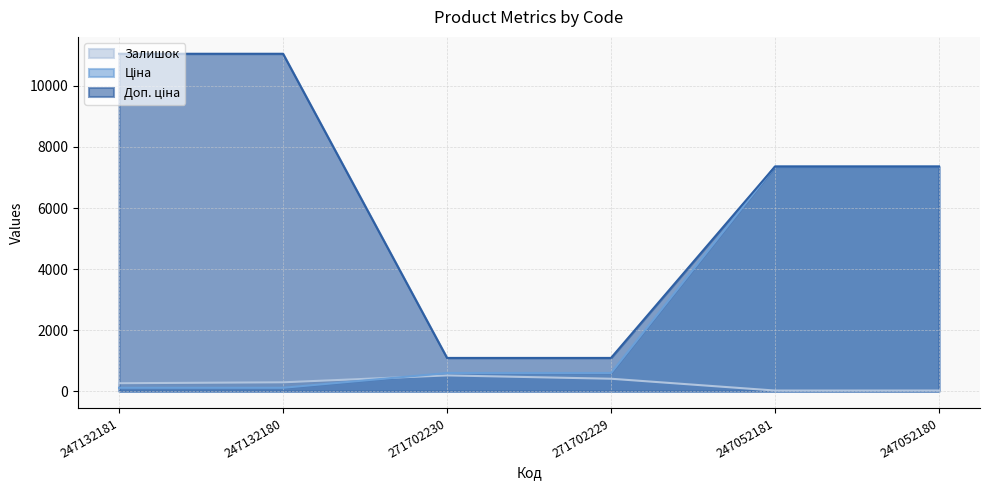

Does the chart display data point markers on the line(s)?

No